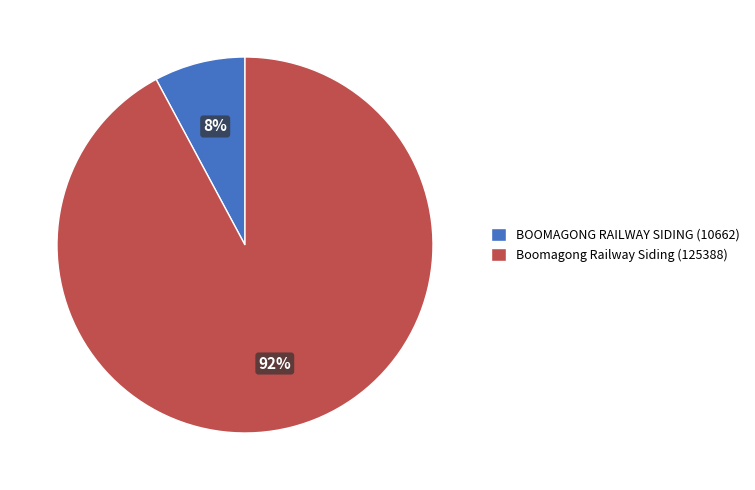

To the nearest percent, what percentage of the pie is Boomagong Railway Siding (125388)?

92%